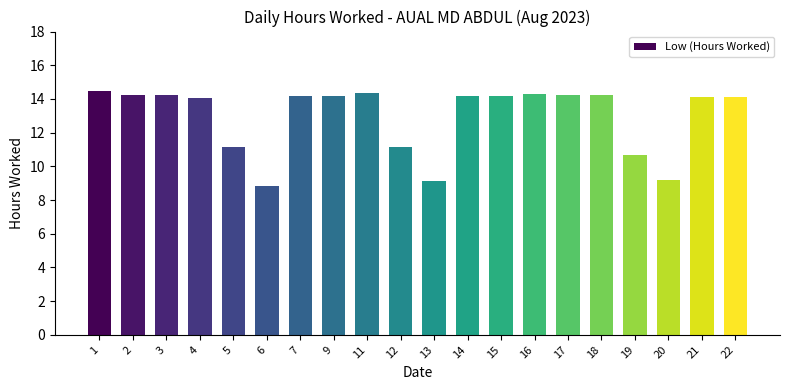

What is the value of the 10th bar from the left?

11.2